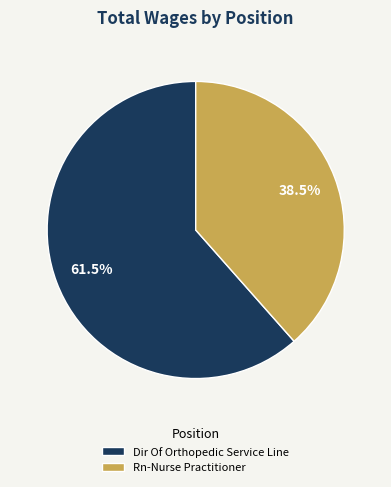

What percentage do Rn-Nurse Practitioner and Dir Of Orthopedic Service Line together represent?

100.0%